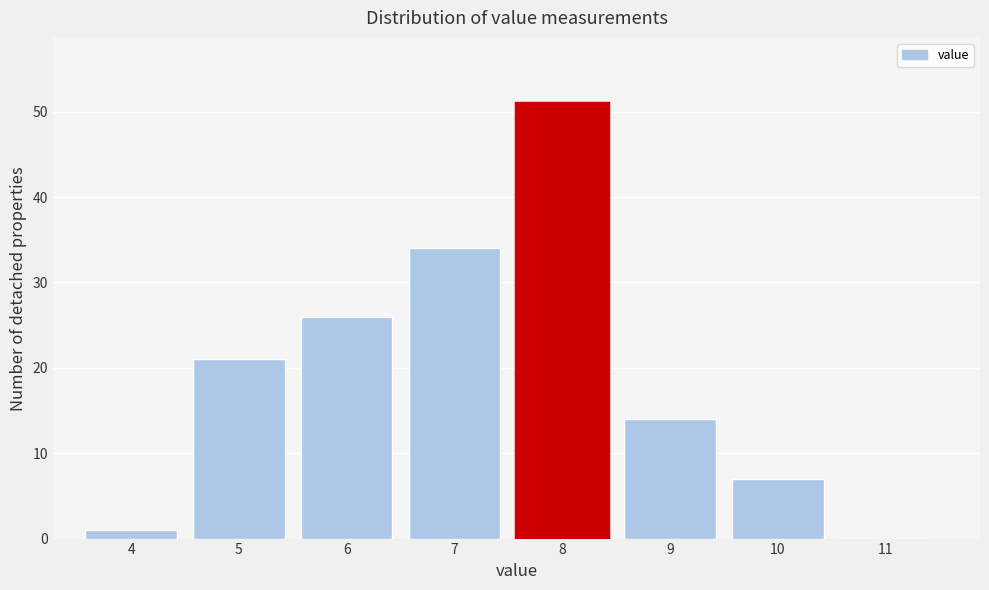

Reading left to right, list all the values displayed in this chart.

4=1	5=21	6=26	7=34	8=51	9=14	10=7	11=0